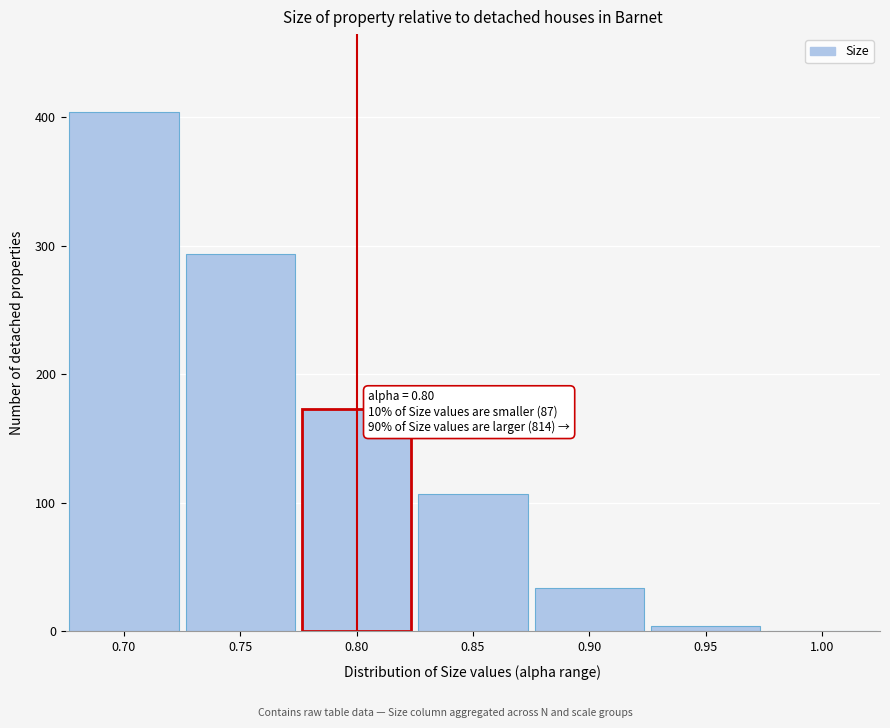

Reading right to left, what are all the values shown in this chart?

1.00=0.1	0.95=4.5	0.90=34.1	0.85=106.9	0.80=173.5	0.75=293.8	0.70=404.2